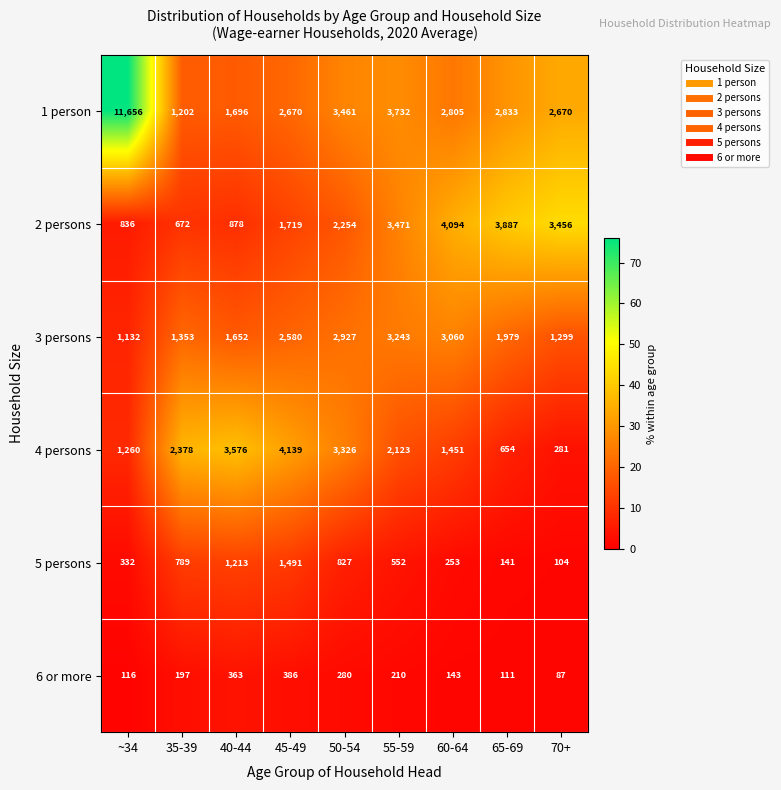

Which series has the largest total across all categories?

1 person